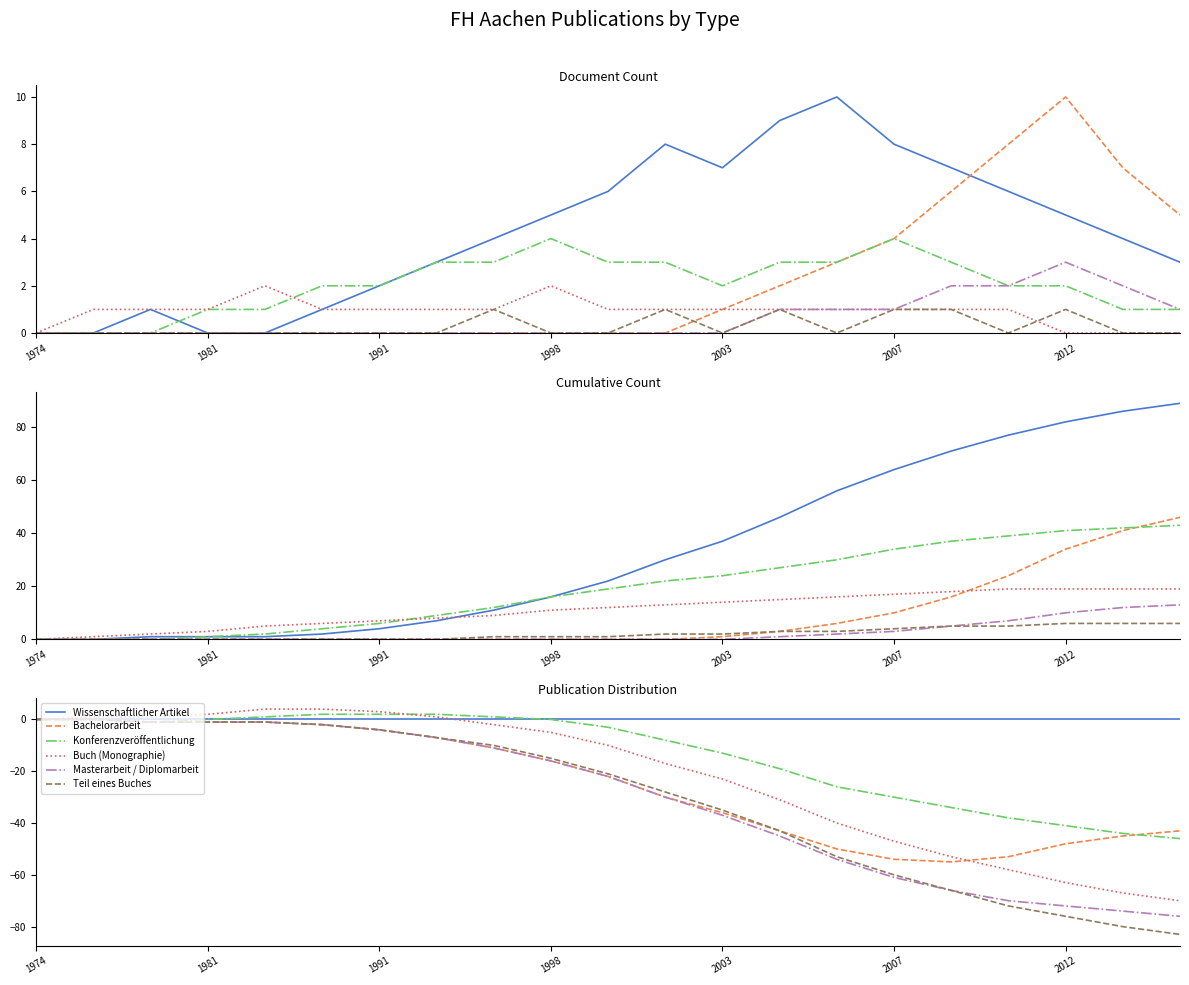

What position from the right is 20?

1